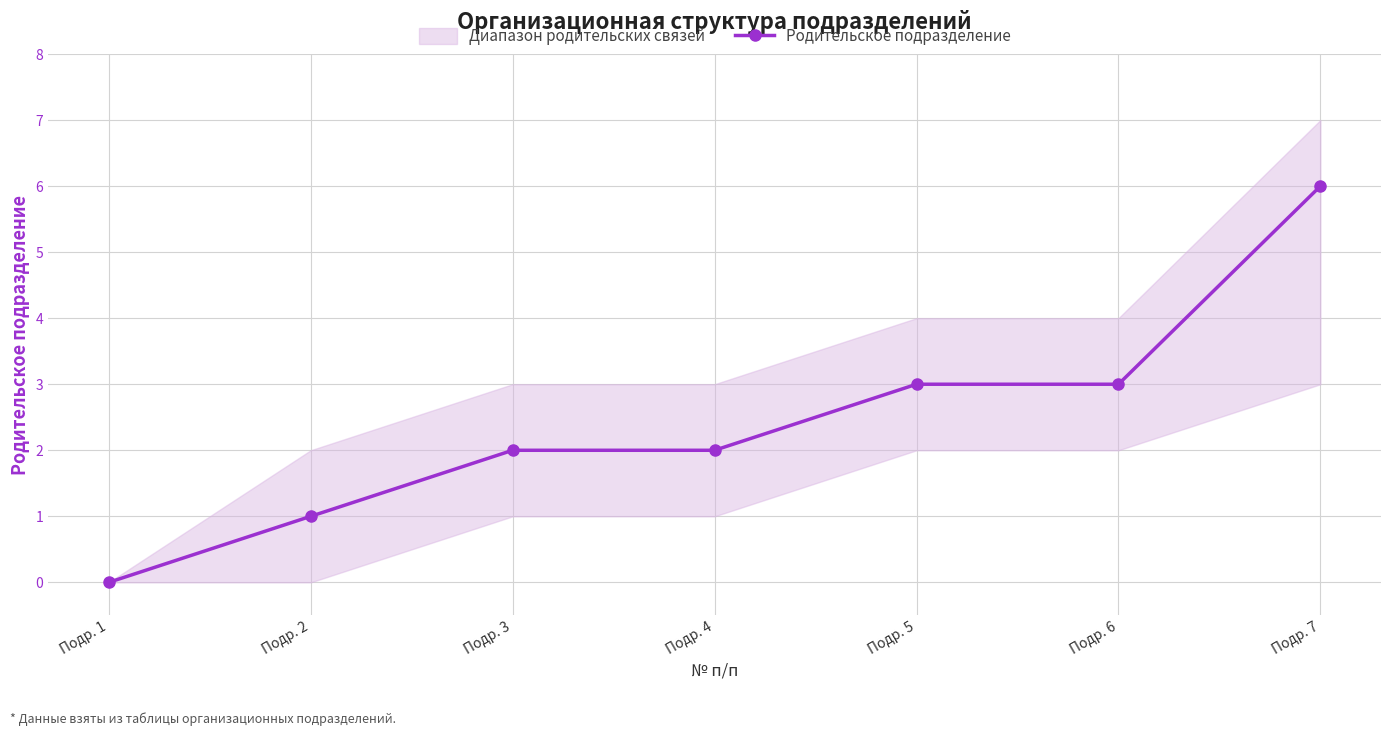

Reading left to right, what are all the values shown in this chart?

Подр. 1=0	Подр. 2=1	Подр. 3=2	Подр. 4=2	Подр. 5=3	Подр. 6=3	Подр. 7=6